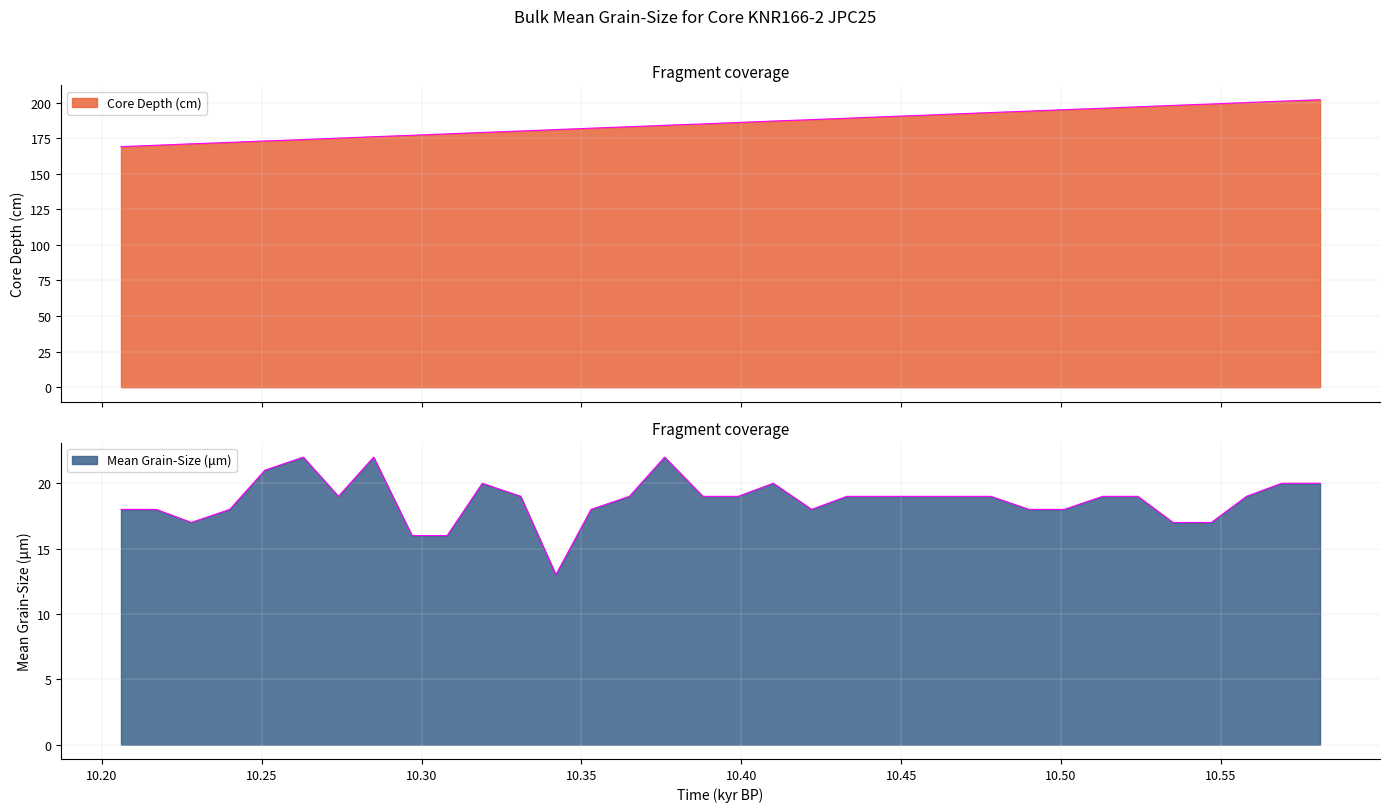

Which series has the largest total across all categories?

Core Depth (cm)